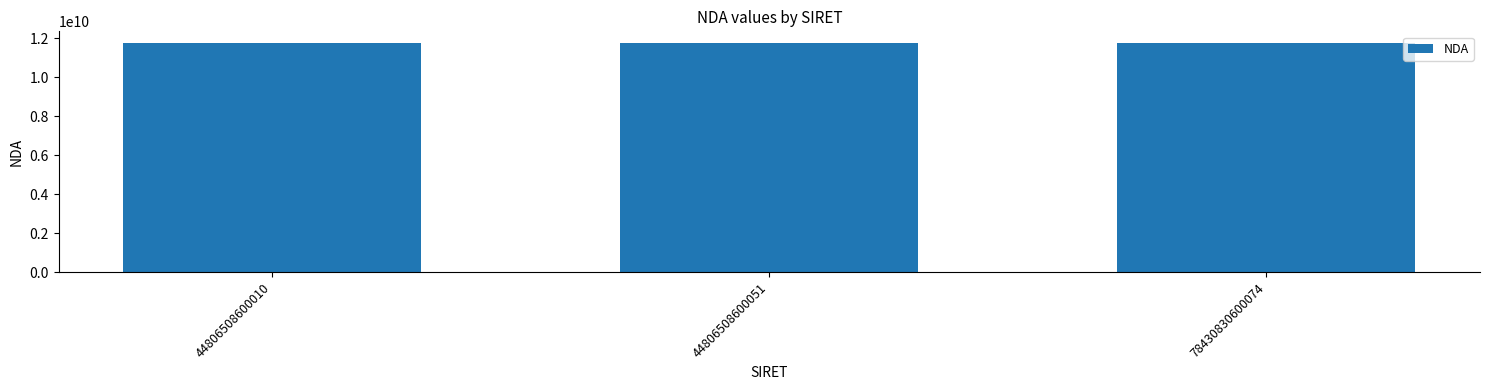

What is the ratio of the value at 44806508600051 to the value at 44806508600010?

1.0